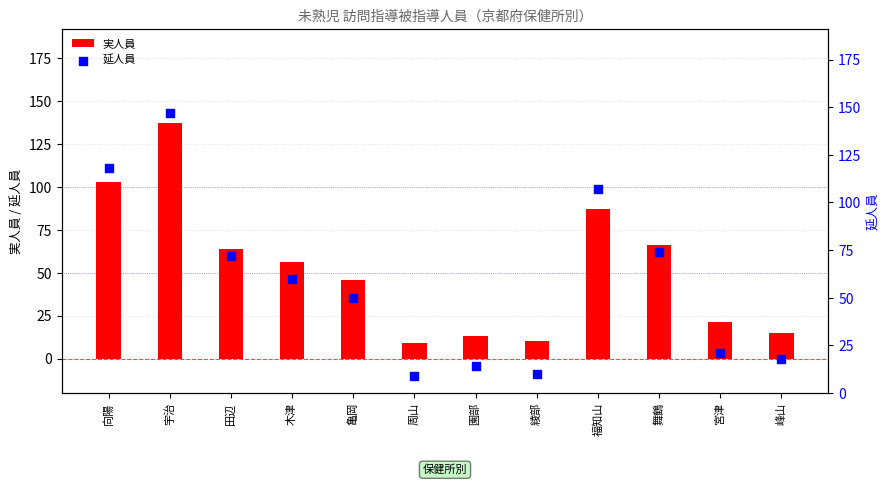

Which series reaches the maximum Y coordinate?

延人員